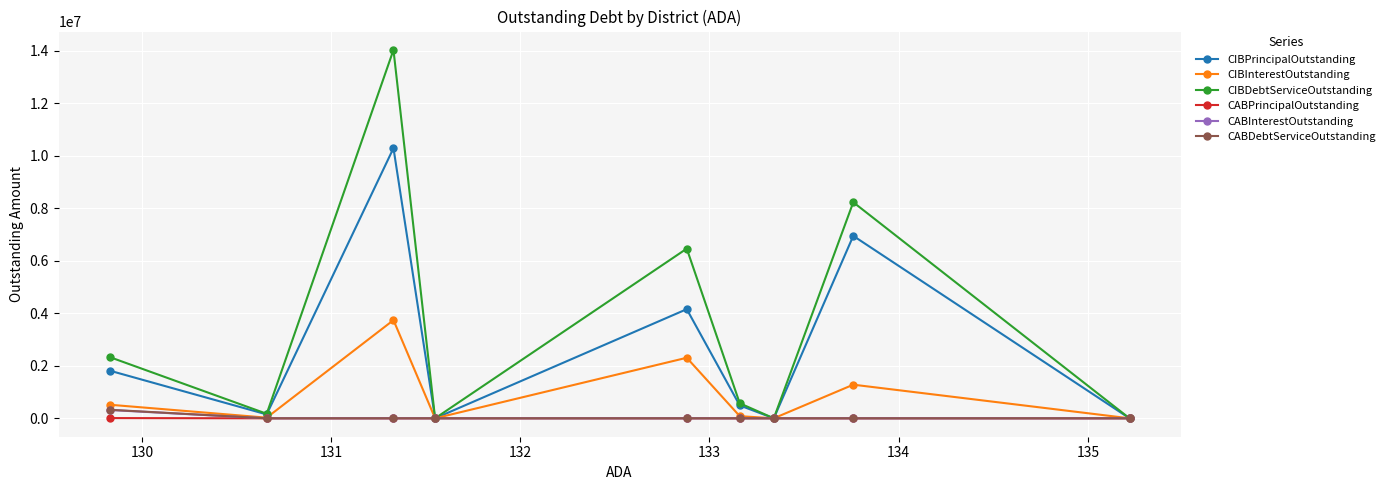

How many lines are shown in the chart?

6